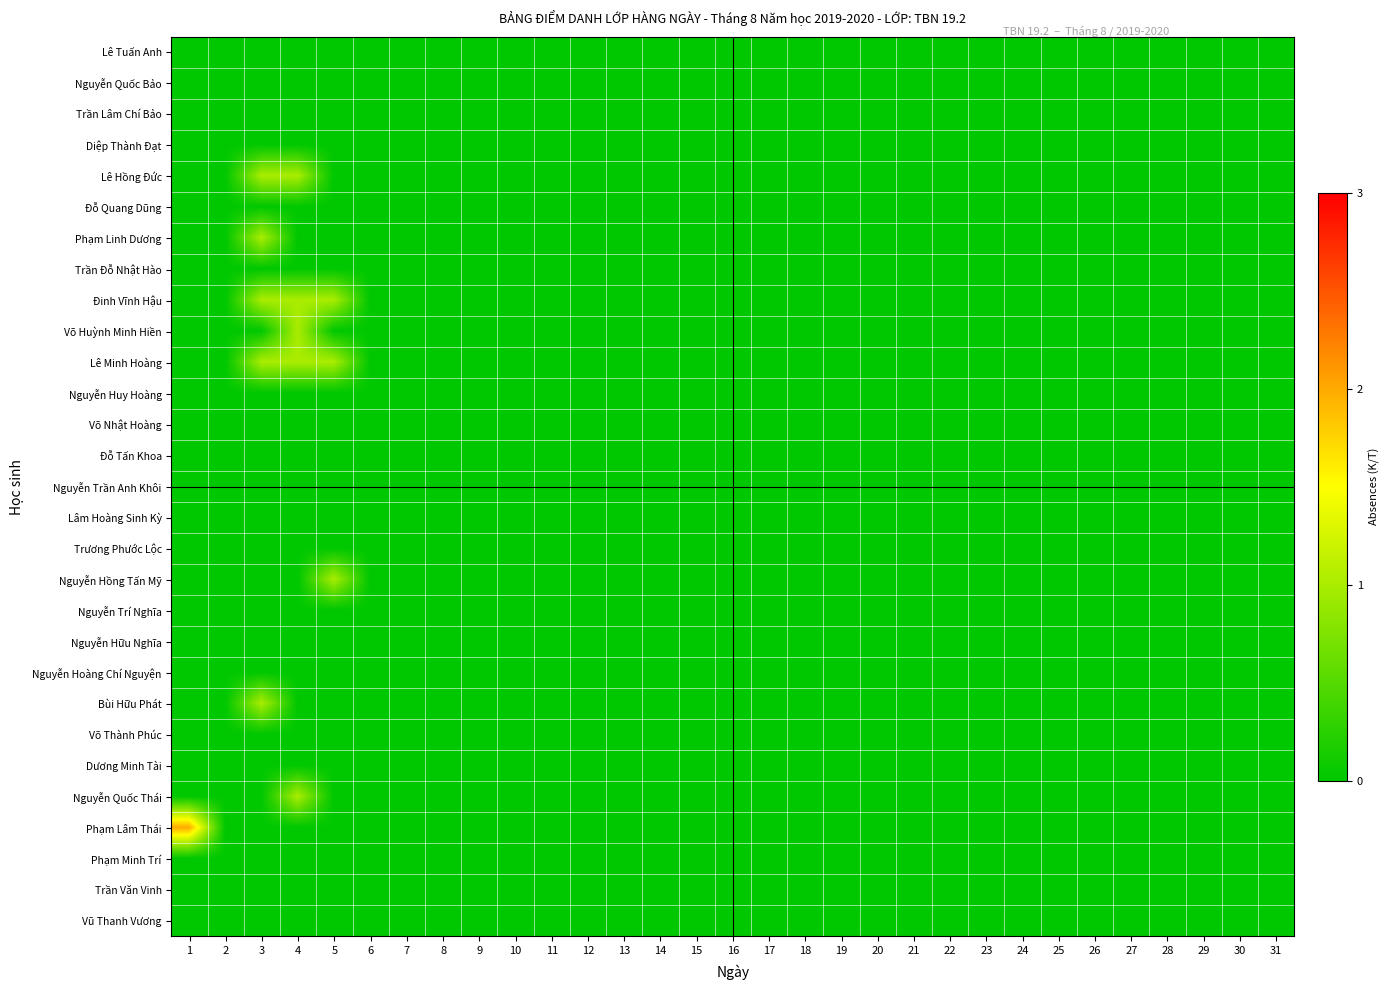

Reading left to right, list all the values displayed in this chart.

Lê Tuấn Anh: 1=0	2=0	3=0	4=0	5=0	6=0	7=0	8=0	9=0	10=0	11=0	12=0	13=0	14=0	15=0	16=0	17=0	18=0	19=0	20=0	21=0	22=0	23=0	24=0	25=0	26=0	27=0	28=0	29=0	30=0	31=0
Nguyễn Quốc Bảo: 1=0	2=0	3=0	4=0	5=0	6=0	7=0	8=0	9=0	10=0	11=0	12=0	13=0	14=0	15=0	16=0	17=0	18=0	19=0	20=0	21=0	22=0	23=0	24=0	25=0	26=0	27=0	28=0	29=0	30=0	31=0
Trần Lâm Chí Bảo: 1=0	2=0	3=0	4=0	5=0	6=0	7=0	8=0	9=0	10=0	11=0	12=0	13=0	14=0	15=0	16=0	17=0	18=0	19=0	20=0	21=0	22=0	23=0	24=0	25=0	26=0	27=0	28=0	29=0	30=0	31=0
Diệp Thành Đạt: 1=0	2=0	3=0	4=0	5=0	6=0	7=0	8=0	9=0	10=0	11=0	12=0	13=0	14=0	15=0	16=0	17=0	18=0	19=0	20=0	21=0	22=0	23=0	24=0	25=0	26=0	27=0	28=0	29=0	30=0	31=0
Lê Hồng Đức: 1=0	2=0	3=1	4=1	5=0	6=0	7=0	8=0	9=0	10=0	11=0	12=0	13=0	14=0	15=0	16=0	17=0	18=0	19=0	20=0	21=0	22=0	23=0	24=0	25=0	26=0	27=0	28=0	29=0	30=0	31=0
Đỗ Quang Dũng: 1=0	2=0	3=0	4=0	5=0	6=0	7=0	8=0	9=0	10=0	11=0	12=0	13=0	14=0	15=0	16=0	17=0	18=0	19=0	20=0	21=0	22=0	23=0	24=0	25=0	26=0	27=0	28=0	29=0	30=0	31=0
Phạm Linh Dương: 1=0	2=0	3=1	4=0	5=0	6=0	7=0	8=0	9=0	10=0	11=0	12=0	13=0	14=0	15=0	16=0	17=0	18=0	19=0	20=0	21=0	22=0	23=0	24=0	25=0	26=0	27=0	28=0	29=0	30=0	31=0
Trần Đỗ Nhật Hào: 1=0	2=0	3=0	4=0	5=0	6=0	7=0	8=0	9=0	10=0	11=0	12=0	13=0	14=0	15=0	16=0	17=0	18=0	19=0	20=0	21=0	22=0	23=0	24=0	25=0	26=0	27=0	28=0	29=0	30=0	31=0
Đinh Vĩnh Hậu: 1=0	2=0	3=1	4=1	5=1	6=0	7=0	8=0	9=0	10=0	11=0	12=0	13=0	14=0	15=0	16=0	17=0	18=0	19=0	20=0	21=0	22=0	23=0	24=0	25=0	26=0	27=0	28=0	29=0	30=0	31=0
Võ Huỳnh Minh Hiền: 1=0	2=0	3=0	4=1	5=0	6=0	7=0	8=0	9=0	10=0	11=0	12=0	13=0	14=0	15=0	16=0	17=0	18=0	19=0	20=0	21=0	22=0	23=0	24=0	25=0	26=0	27=0	28=0	29=0	30=0	31=0
Lê Minh Hoàng: 1=0	2=0	3=1	4=1	5=1	6=0	7=0	8=0	9=0	10=0	11=0	12=0	13=0	14=0	15=0	16=0	17=0	18=0	19=0	20=0	21=0	22=0	23=0	24=0	25=0	26=0	27=0	28=0	29=0	30=0	31=0
Nguyễn Huy Hoàng: 1=0	2=0	3=0	4=0	5=0	6=0	7=0	8=0	9=0	10=0	11=0	12=0	13=0	14=0	15=0	16=0	17=0	18=0	19=0	20=0	21=0	22=0	23=0	24=0	25=0	26=0	27=0	28=0	29=0	30=0	31=0
Võ Nhật Hoàng: 1=0	2=0	3=0	4=0	5=0	6=0	7=0	8=0	9=0	10=0	11=0	12=0	13=0	14=0	15=0	16=0	17=0	18=0	19=0	20=0	21=0	22=0	23=0	24=0	25=0	26=0	27=0	28=0	29=0	30=0	31=0
Đỗ Tấn Khoa: 1=0	2=0	3=0	4=0	5=0	6=0	7=0	8=0	9=0	10=0	11=0	12=0	13=0	14=0	15=0	16=0	17=0	18=0	19=0	20=0	21=0	22=0	23=0	24=0	25=0	26=0	27=0	28=0	29=0	30=0	31=0
Nguyễn Trần Anh Khôi: 1=0	2=0	3=0	4=0	5=0	6=0	7=0	8=0	9=0	10=0	11=0	12=0	13=0	14=0	15=0	16=0	17=0	18=0	19=0	20=0	21=0	22=0	23=0	24=0	25=0	26=0	27=0	28=0	29=0	30=0	31=0
Lâm Hoàng Sinh Kỳ: 1=0	2=0	3=0	4=0	5=0	6=0	7=0	8=0	9=0	10=0	11=0	12=0	13=0	14=0	15=0	16=0	17=0	18=0	19=0	20=0	21=0	22=0	23=0	24=0	25=0	26=0	27=0	28=0	29=0	30=0	31=0
Trương Phước Lộc: 1=0	2=0	3=0	4=0	5=0	6=0	7=0	8=0	9=0	10=0	11=0	12=0	13=0	14=0	15=0	16=0	17=0	18=0	19=0	20=0	21=0	22=0	23=0	24=0	25=0	26=0	27=0	28=0	29=0	30=0	31=0
Nguyễn Hồng Tấn Mỹ: 1=0	2=0	3=0	4=0	5=1	6=0	7=0	8=0	9=0	10=0	11=0	12=0	13=0	14=0	15=0	16=0	17=0	18=0	19=0	20=0	21=0	22=0	23=0	24=0	25=0	26=0	27=0	28=0	29=0	30=0	31=0
Nguyễn Trí Nghĩa: 1=0	2=0	3=0	4=0	5=0	6=0	7=0	8=0	9=0	10=0	11=0	12=0	13=0	14=0	15=0	16=0	17=0	18=0	19=0	20=0	21=0	22=0	23=0	24=0	25=0	26=0	27=0	28=0	29=0	30=0	31=0
Nguyễn Hữu Nghĩa: 1=0	2=0	3=0	4=0	5=0	6=0	7=0	8=0	9=0	10=0	11=0	12=0	13=0	14=0	15=0	16=0	17=0	18=0	19=0	20=0	21=0	22=0	23=0	24=0	25=0	26=0	27=0	28=0	29=0	30=0	31=0
Nguyễn Hoàng Chí Nguyện: 1=0	2=0	3=0	4=0	5=0	6=0	7=0	8=0	9=0	10=0	11=0	12=0	13=0	14=0	15=0	16=0	17=0	18=0	19=0	20=0	21=0	22=0	23=0	24=0	25=0	26=0	27=0	28=0	29=0	30=0	31=0
Bùi Hữu Phát: 1=0	2=0	3=1	4=0	5=0	6=0	7=0	8=0	9=0	10=0	11=0	12=0	13=0	14=0	15=0	16=0	17=0	18=0	19=0	20=0	21=0	22=0	23=0	24=0	25=0	26=0	27=0	28=0	29=0	30=0	31=0
Võ Thành Phúc: 1=0	2=0	3=0	4=0	5=0	6=0	7=0	8=0	9=0	10=0	11=0	12=0	13=0	14=0	15=0	16=0	17=0	18=0	19=0	20=0	21=0	22=0	23=0	24=0	25=0	26=0	27=0	28=0	29=0	30=0	31=0
Dương Minh Tài: 1=0	2=0	3=0	4=0	5=0	6=0	7=0	8=0	9=0	10=0	11=0	12=0	13=0	14=0	15=0	16=0	17=0	18=0	19=0	20=0	21=0	22=0	23=0	24=0	25=0	26=0	27=0	28=0	29=0	30=0	31=0
Nguyễn Quốc Thái: 1=0	2=0	3=0	4=1	5=0	6=0	7=0	8=0	9=0	10=0	11=0	12=0	13=0	14=0	15=0	16=0	17=0	18=0	19=0	20=0	21=0	22=0	23=0	24=0	25=0	26=0	27=0	28=0	29=0	30=0	31=0
Phạm Lâm Thái: 1=2	2=0	3=0	4=0	5=0	6=0	7=0	8=0	9=0	10=0	11=0	12=0	13=0	14=0	15=0	16=0	17=0	18=0	19=0	20=0	21=0	22=0	23=0	24=0	25=0	26=0	27=0	28=0	29=0	30=0	31=0
Phạm Minh Trí: 1=0	2=0	3=0	4=0	5=0	6=0	7=0	8=0	9=0	10=0	11=0	12=0	13=0	14=0	15=0	16=0	17=0	18=0	19=0	20=0	21=0	22=0	23=0	24=0	25=0	26=0	27=0	28=0	29=0	30=0	31=0
Trần Văn Vinh: 1=0	2=0	3=0	4=0	5=0	6=0	7=0	8=0	9=0	10=0	11=0	12=0	13=0	14=0	15=0	16=0	17=0	18=0	19=0	20=0	21=0	22=0	23=0	24=0	25=0	26=0	27=0	28=0	29=0	30=0	31=0
Vũ Thanh Vương: 1=0	2=0	3=0	4=0	5=0	6=0	7=0	8=0	9=0	10=0	11=0	12=0	13=0	14=0	15=0	16=0	17=0	18=0	19=0	20=0	21=0	22=0	23=0	24=0	25=0	26=0	27=0	28=0	29=0	30=0	31=0